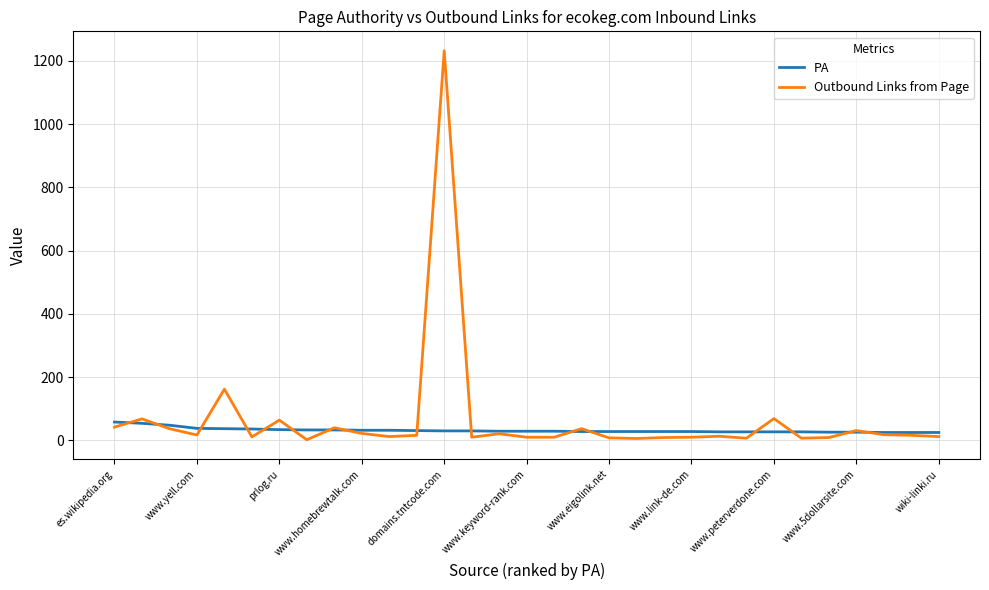

List the series in order of their peak value, highest first.

Outbound Links from Page, PA